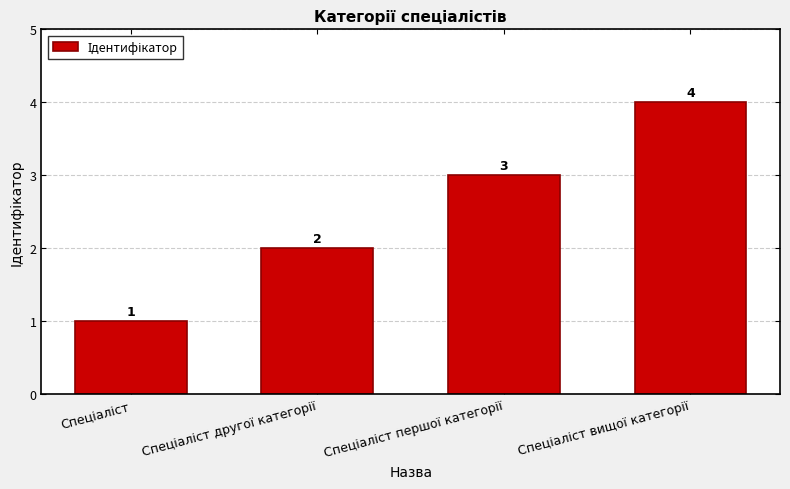

How many categories are shown in the chart?

4